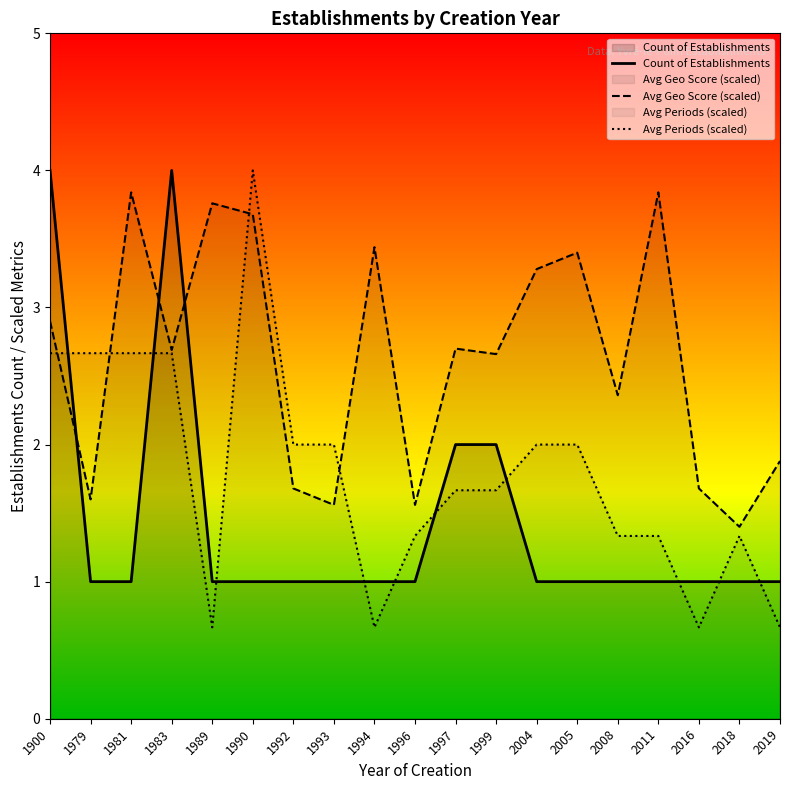

How many values in the Avg Geo Score (scaled) series are below 2?

7